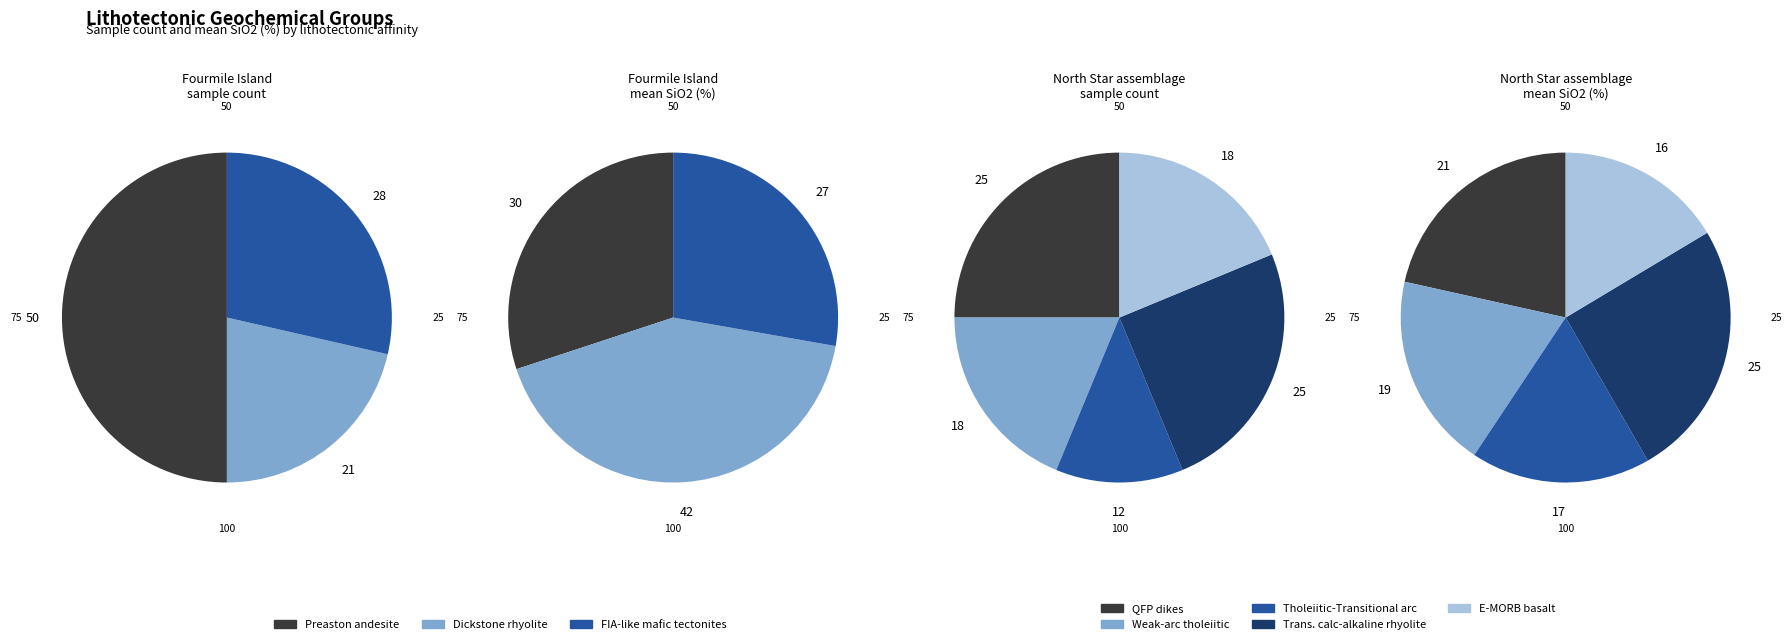

Do Dickstone rhyolite and FIA-like mafic tectonites together represent more than half of the pie?

No